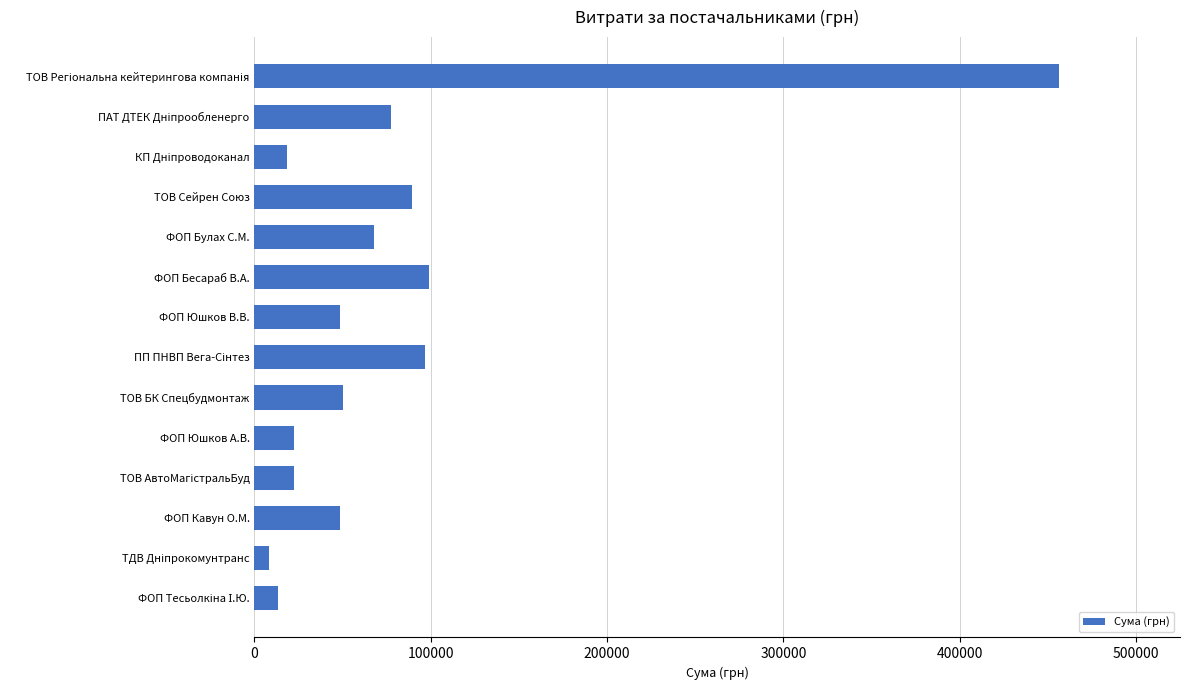

What is the maximum value shown in the chart?

456440.8